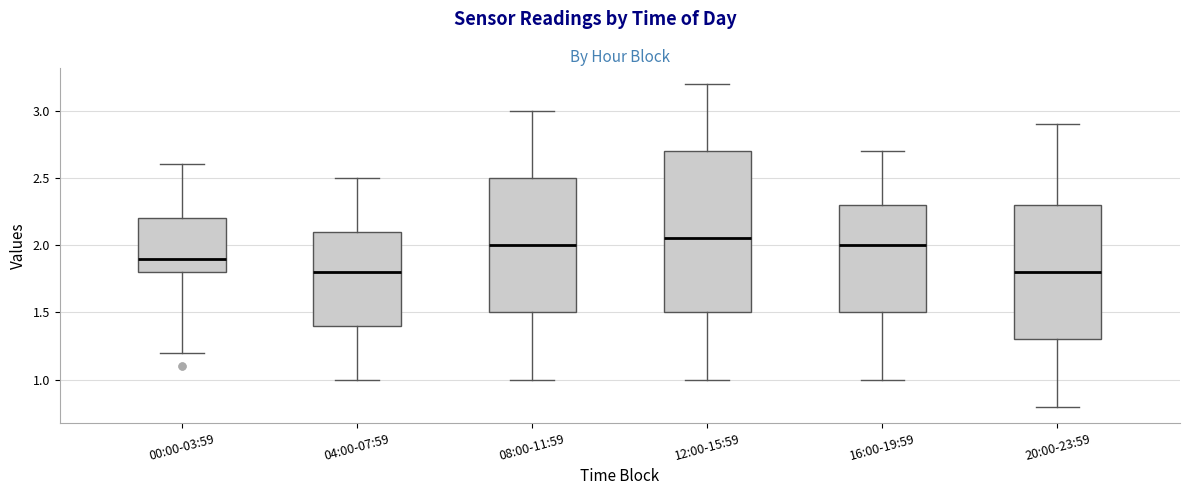

Reading left to right, read every box against the y-axis: the position of its median line, the range the box covers, and the ends of its whiskers. The values are not printed on the chart, so give them approximately, as read against the axis.

00:00-03:59: median 1.90, box 1.80 to 2.20, whiskers 1.20 to 2.60
04:00-07:59: median 1.80, box 1.40 to 2.10, whiskers 1.00 to 2.50
08:00-11:59: median 2.00, box 1.50 to 2.50, whiskers 1.00 to 3.00
12:00-15:59: median 2.05, box 1.50 to 2.70, whiskers 1.00 to 3.20
16:00-19:59: median 2.00, box 1.50 to 2.30, whiskers 1.00 to 2.70
20:00-23:59: median 1.80, box 1.30 to 2.30, whiskers 0.80 to 2.90